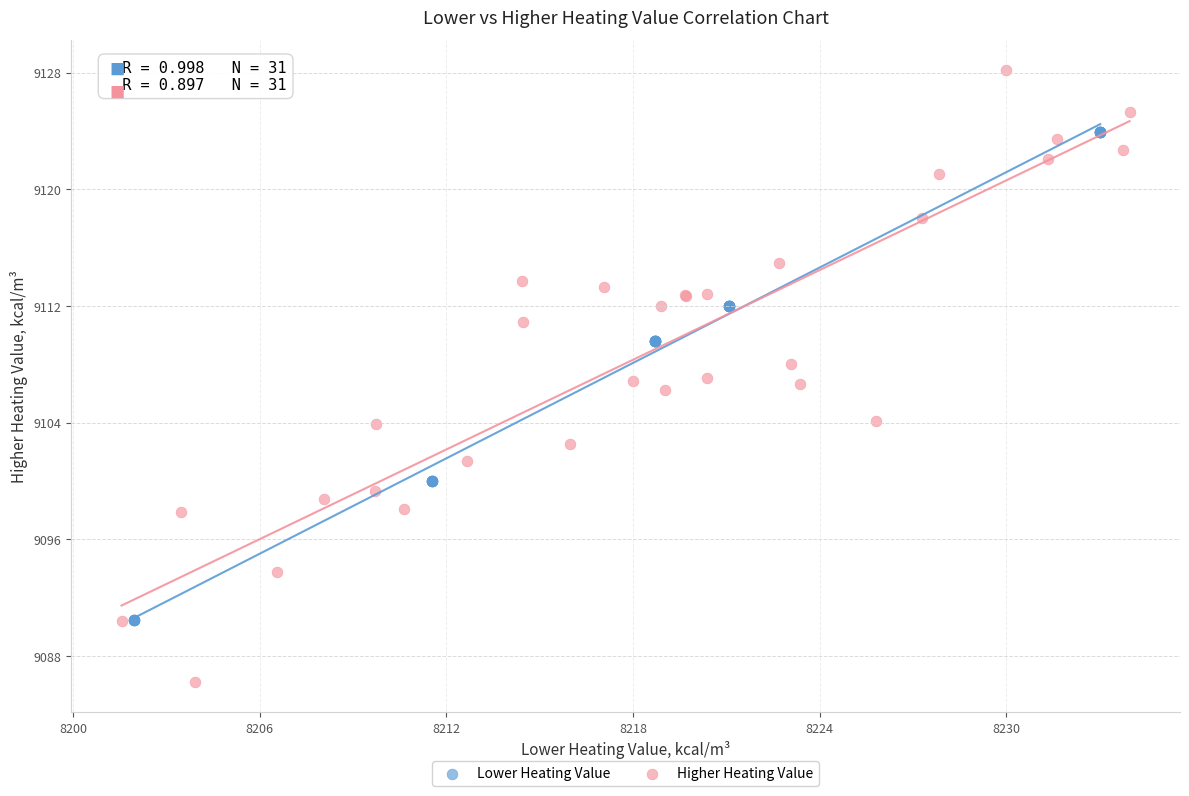

Which series reaches the maximum Y coordinate?

Higher Heating Value